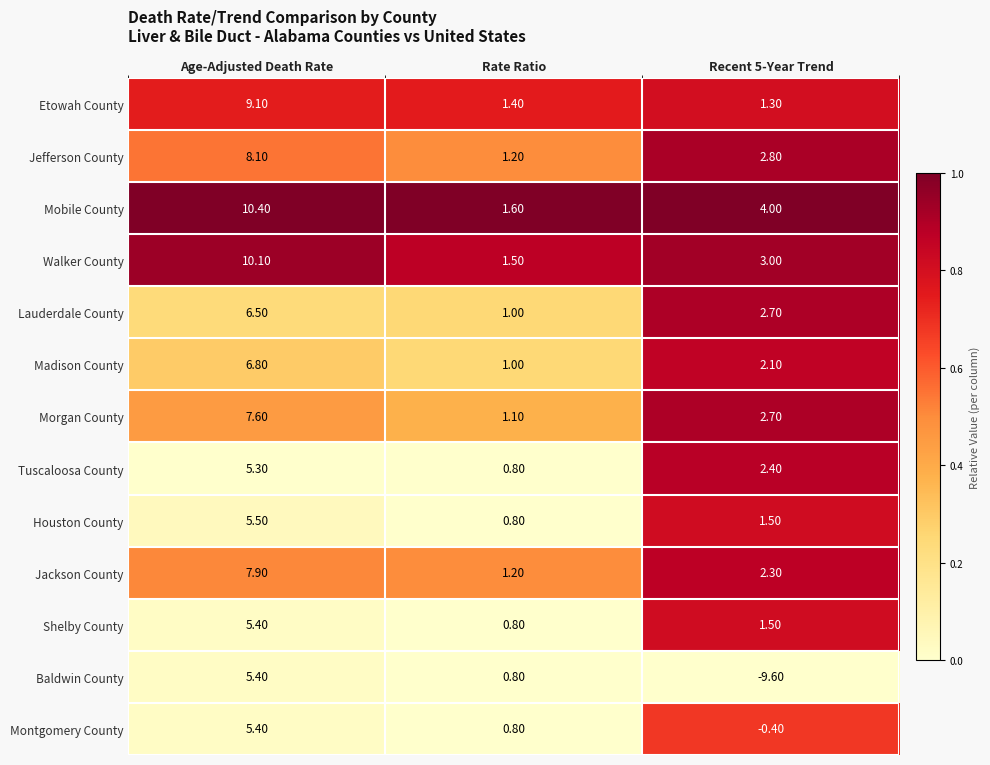

At which label does Lauderdale County reach its minimum?

Rate Ratio